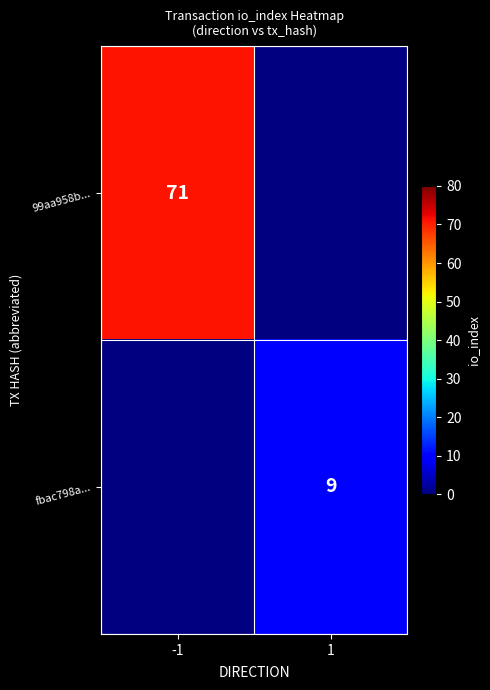

Is it true that 99aa958b... equals 71 at -1?

True